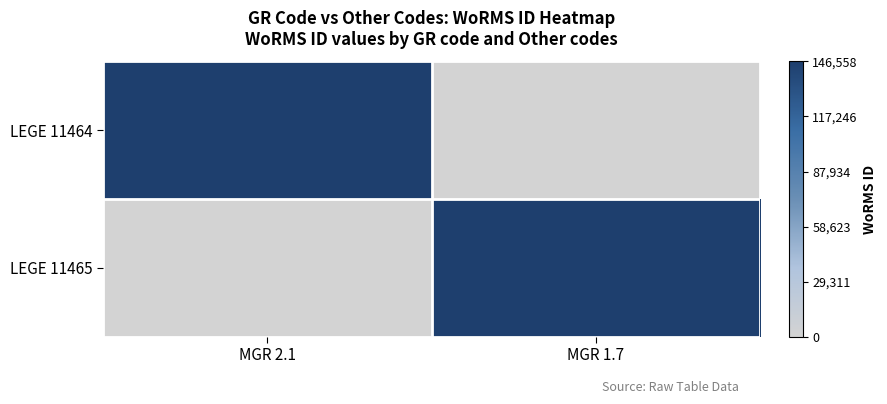

What is the total value across all series at MGR 2.1?

146558